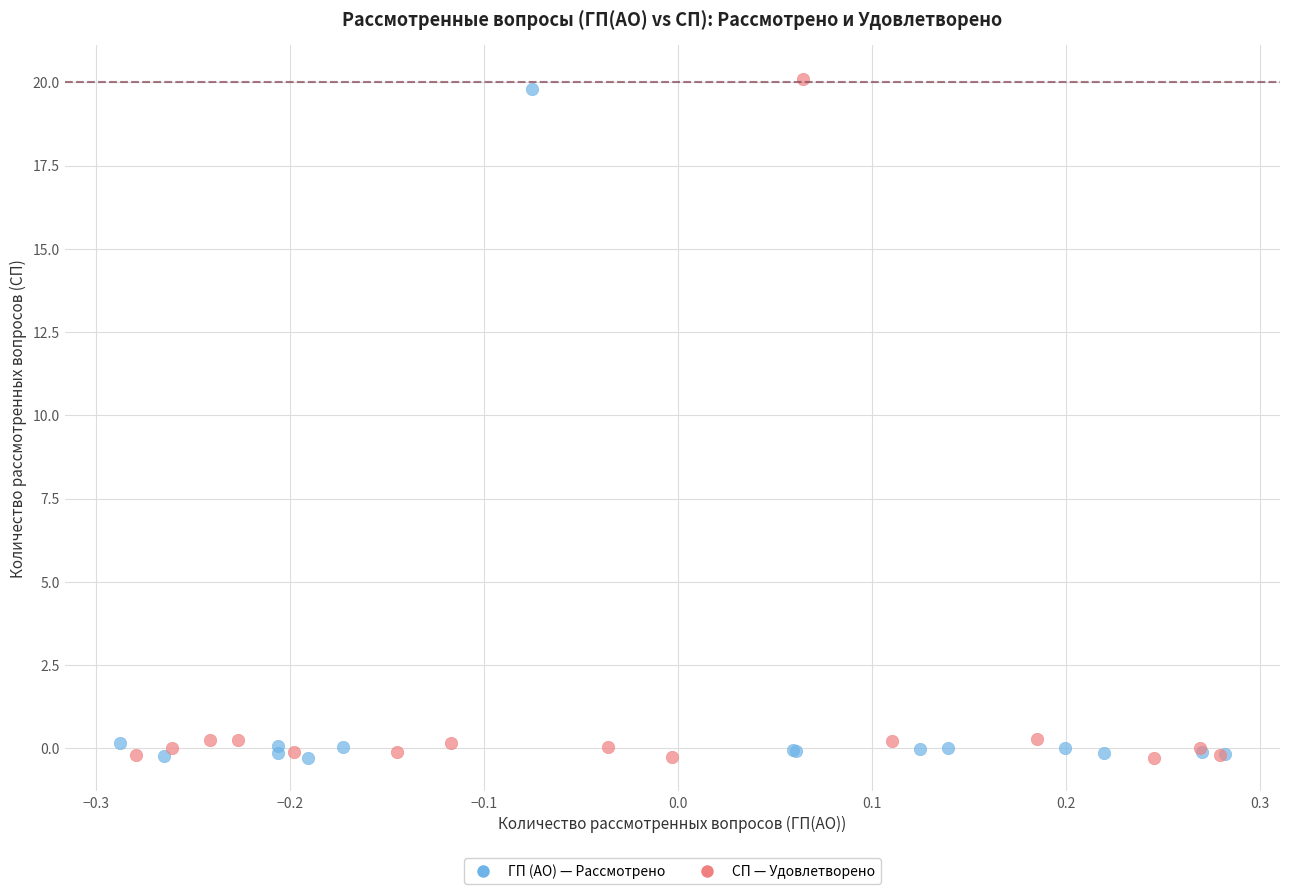

Which series has the largest Y range (max minus min)?

СП — Удовлетворено